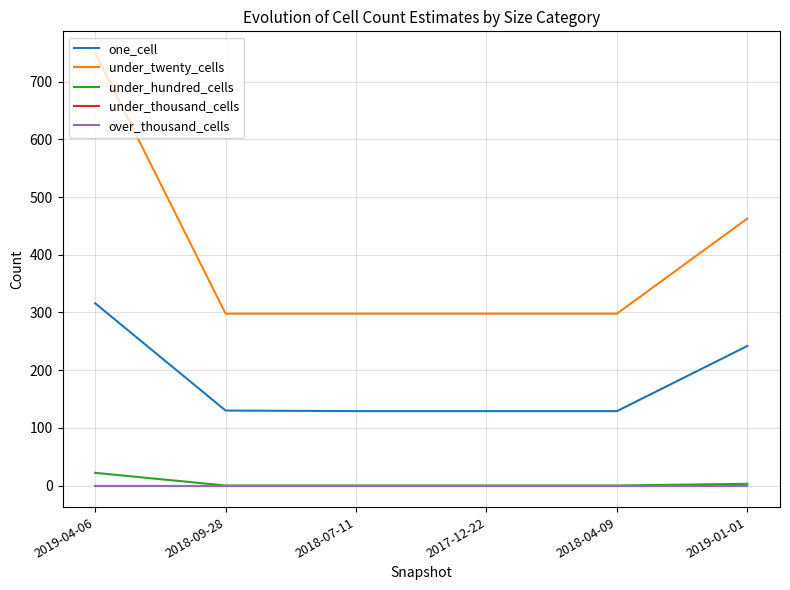

Which has a higher value, 2019-04-06 or 2018-09-28?

2019-04-06